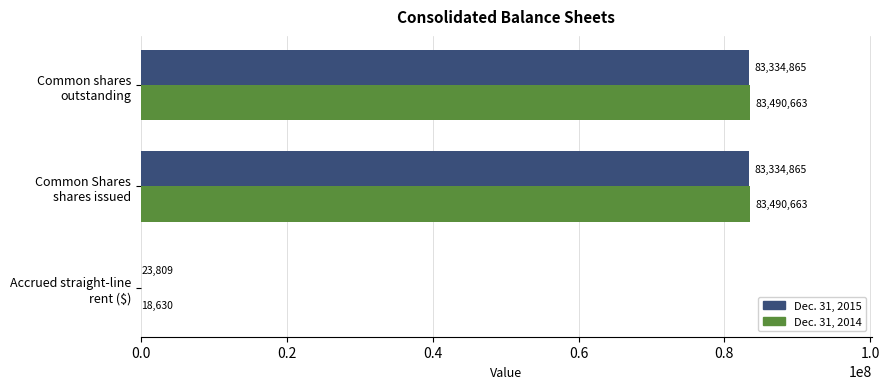

What is the maximum value for Dec. 31, 2015?

83334865